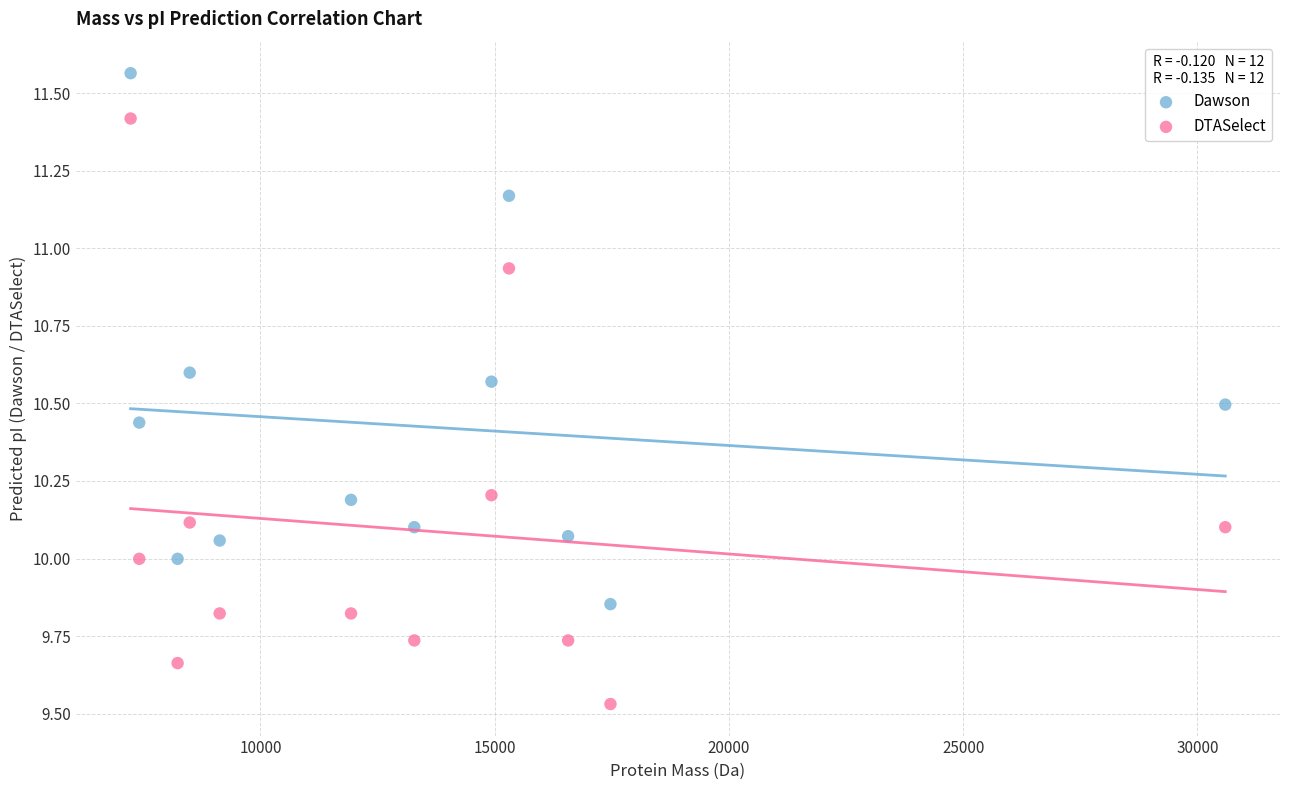

Which series reaches the minimum Y coordinate?

DTASelect